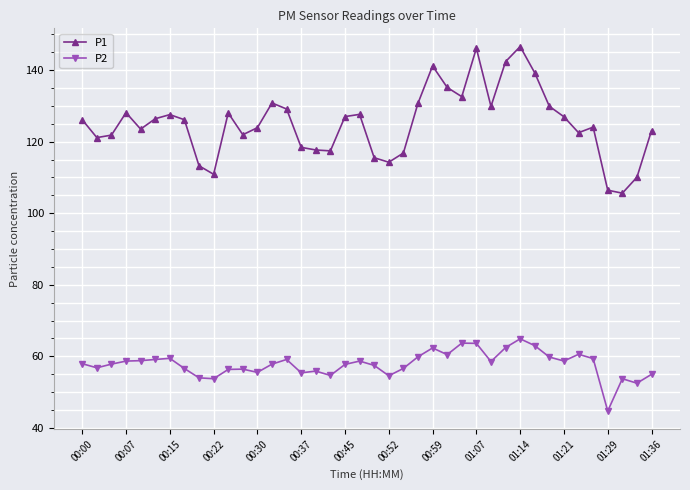

Which series has the largest total across all categories?

P1